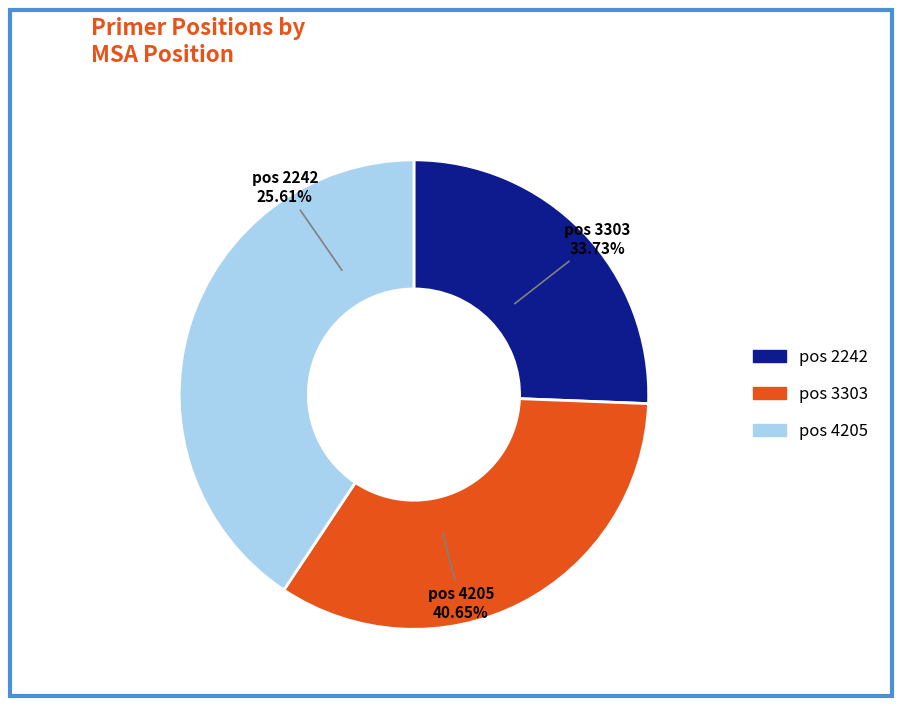

Is it true that 4205 is 41% of the pie?

True